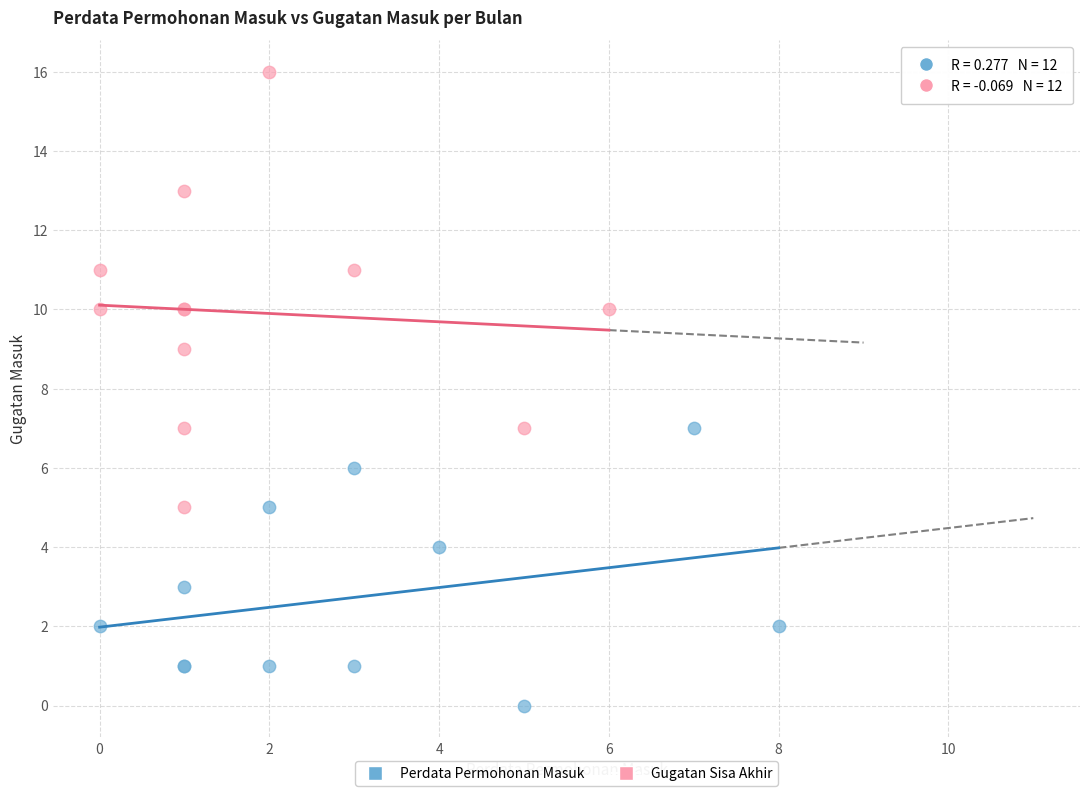

Which series contains the lowest Y value?

Perdata Permohonan Masuk